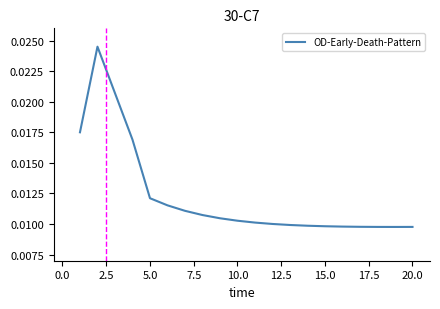

Is this an area chart (filled region under the line)?

No